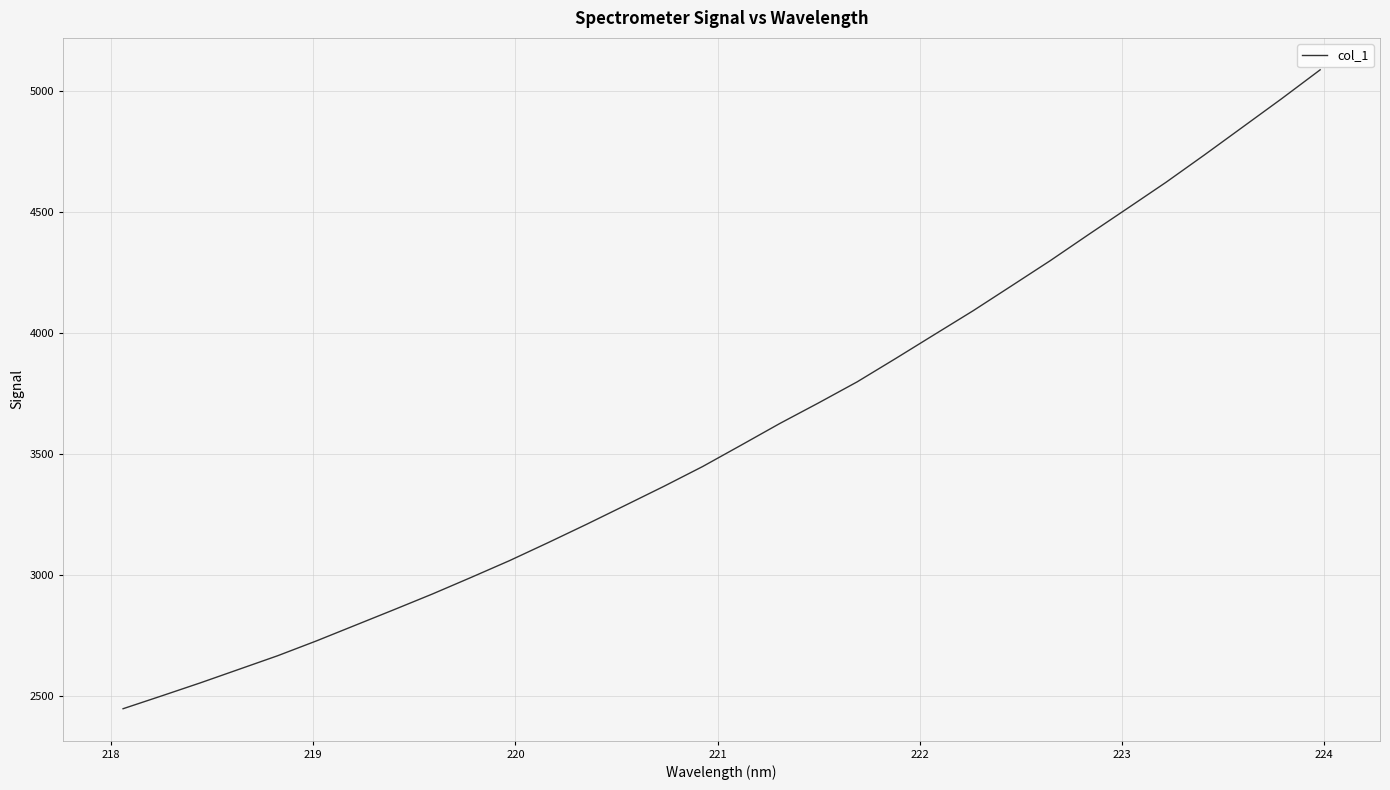

What is the maximum value shown in the chart?

5089.3